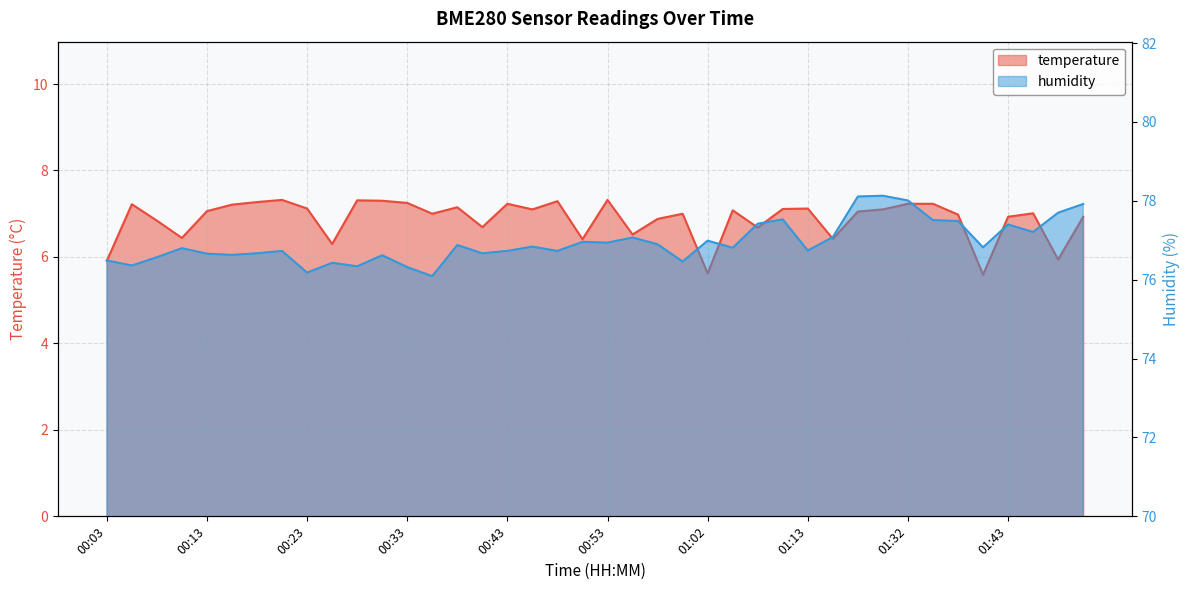

What is the sum of all humidity values?

3077.9